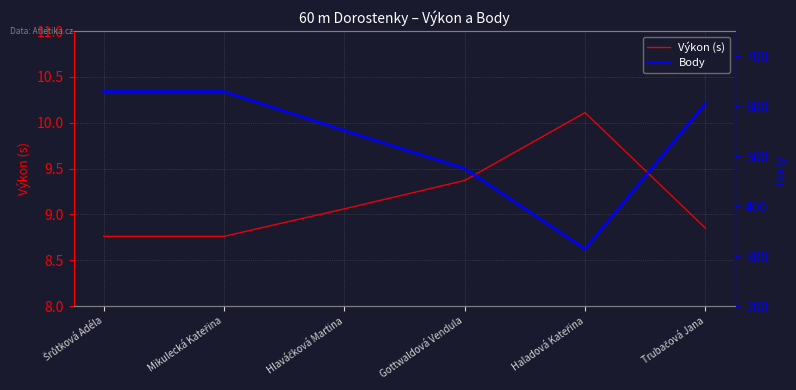

Rank the categories by Výkon (s) value from highest to lowest.

Haladová Kateřina, Gottwaldová Vendula, Hlaváčková Martina, Trubačová Jana, Šrůtková Adéla, Mikulecká Kateřina